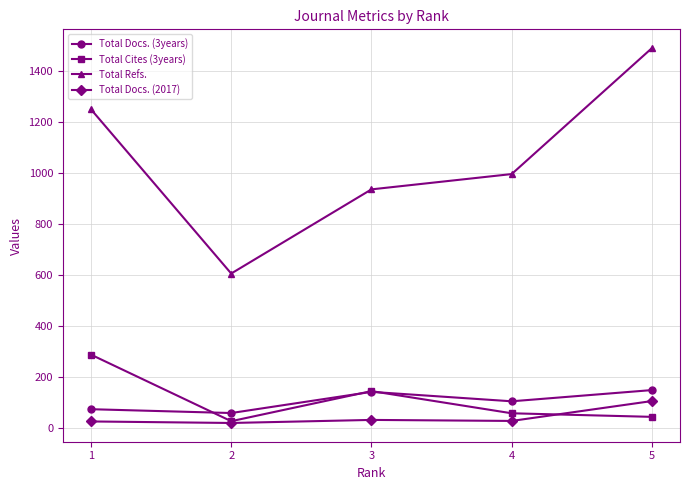

What value does the Total Refs. series have at 2?

604